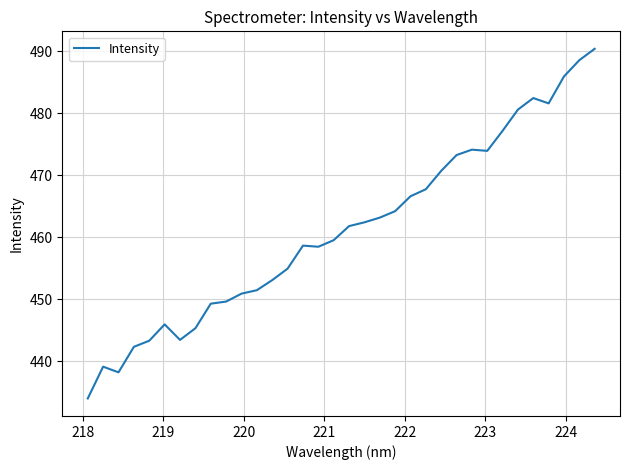

What is the maximum value shown in the chart?

490.4